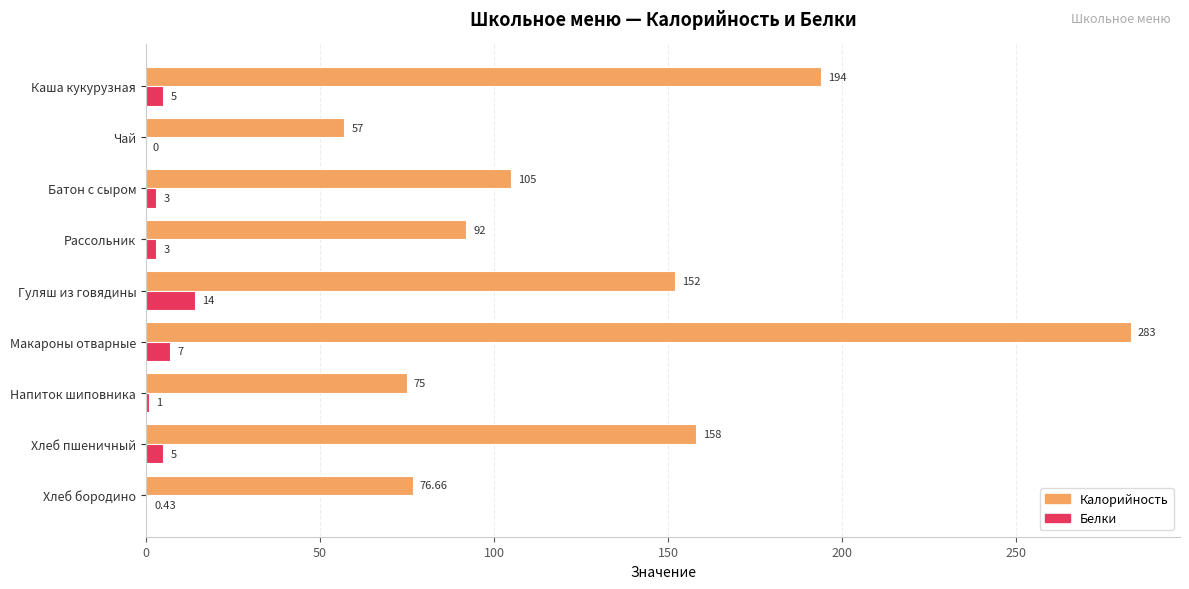

Which series has the largest total across all categories?

Калорийность